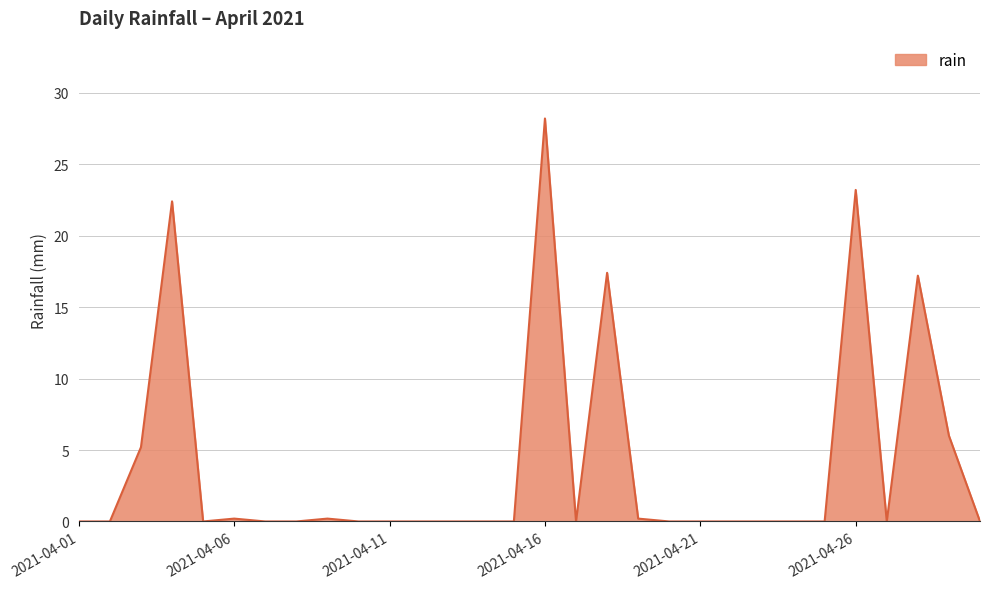

What is the maximum value shown in the chart?

28.2